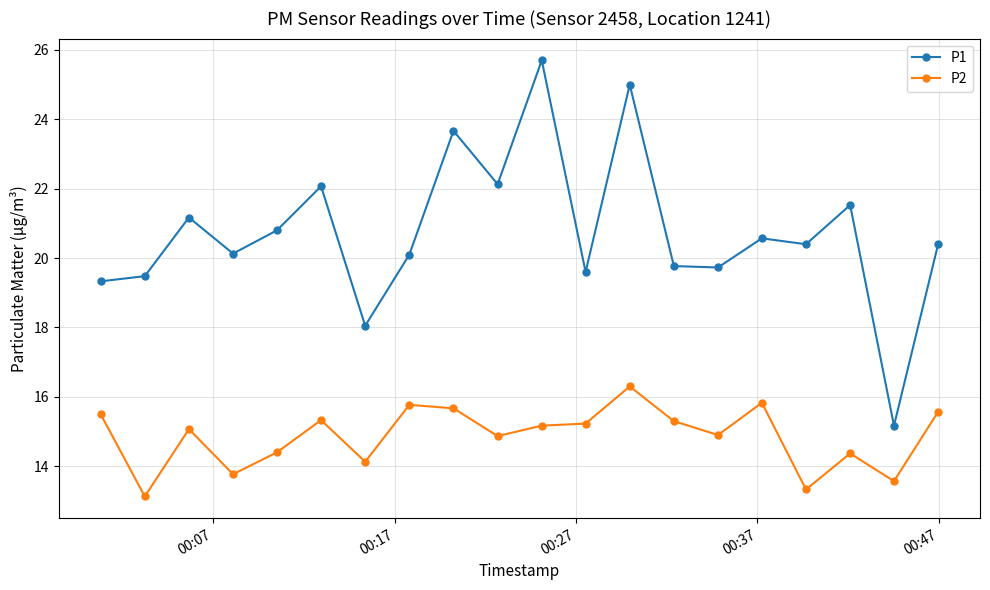

Does the chart have visible grid lines?

Yes